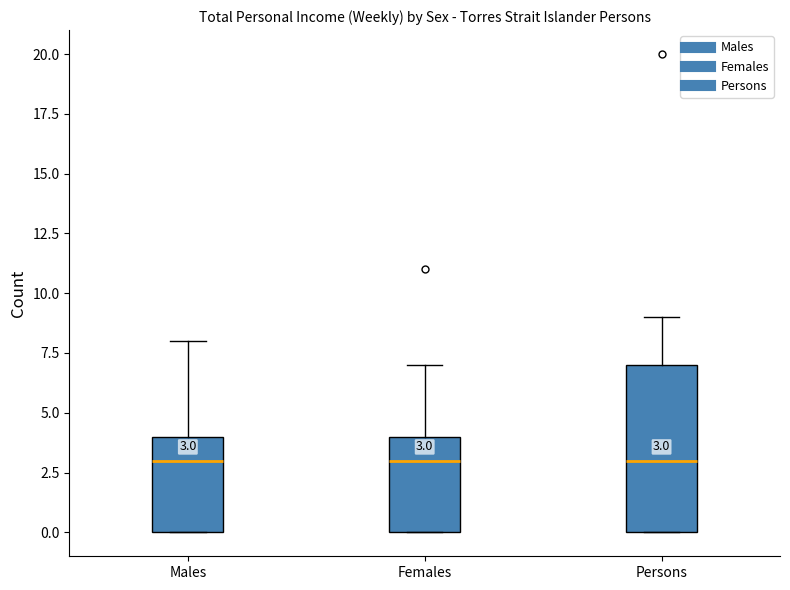

Which box is the tallest, from its lower edge to its upper edge?

Persons